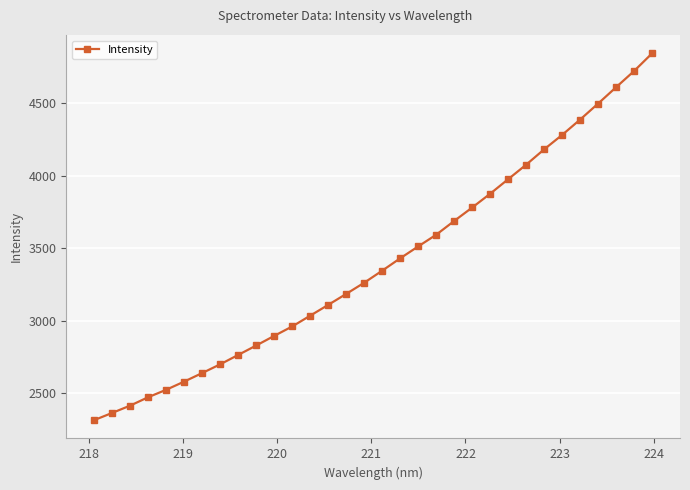

What is the average value?

3402.7